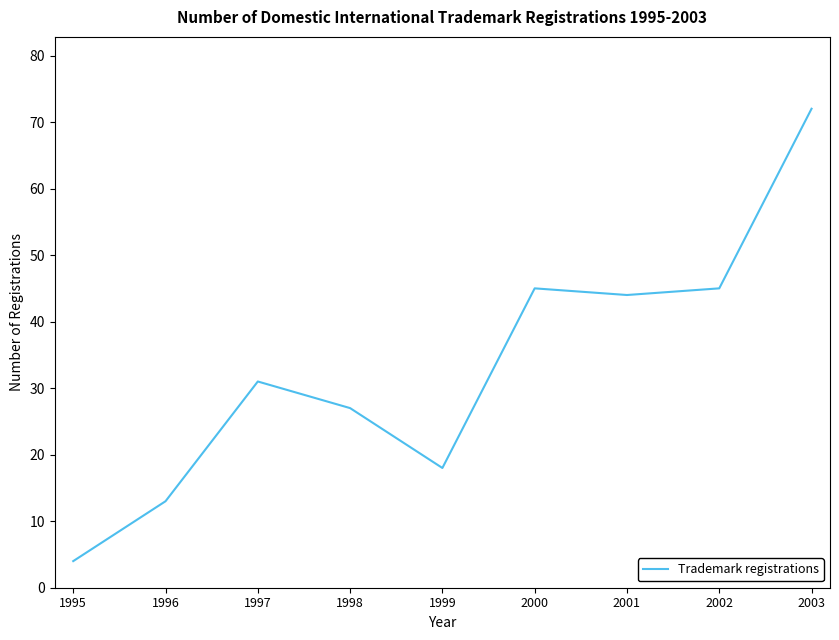

Is it true that the value at 2001 is 78?

False